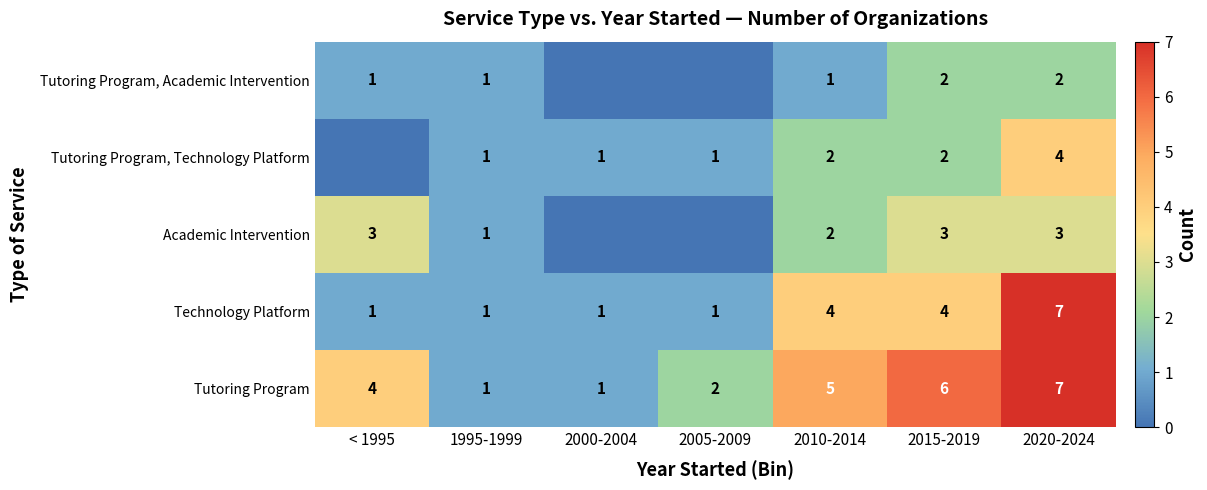

What is the greatest value displayed?

7